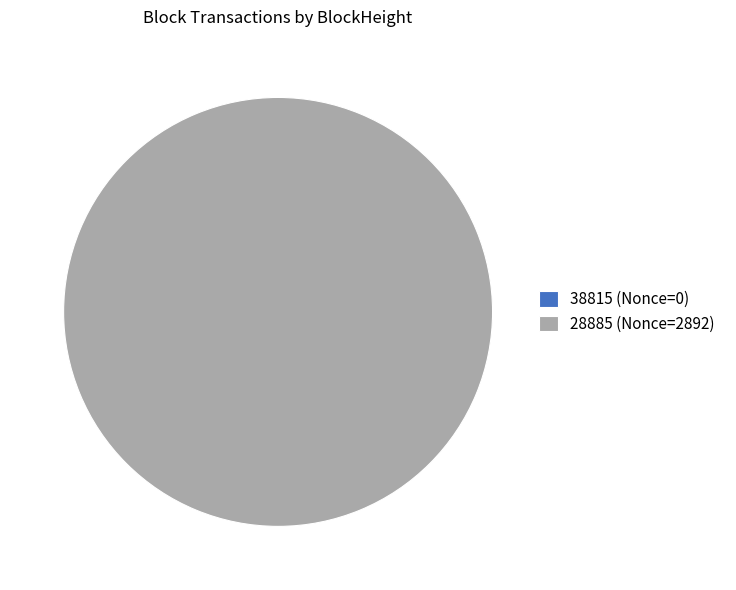

Which slice is the largest?

28885